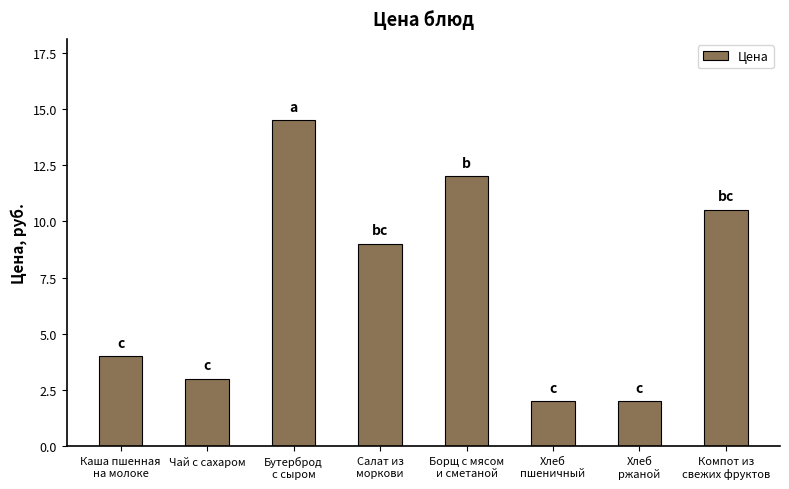

What is the difference between the values at Каша пшенная
на молоке and Чай с сахаром?

1.0